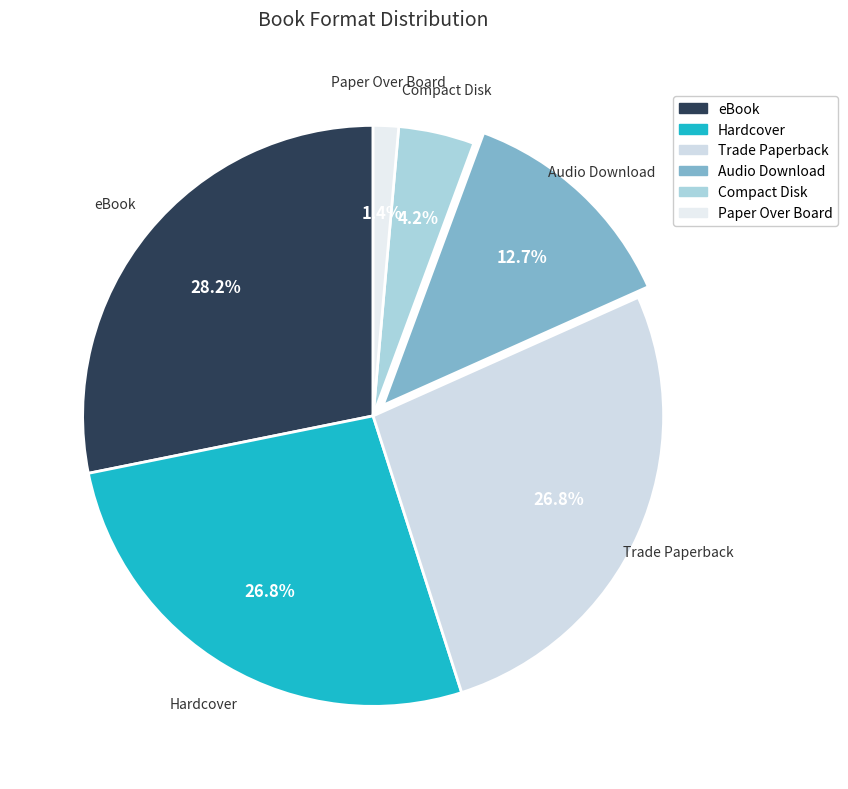

Combined, do Audio Download and Compact Disk account for over 50%?

No